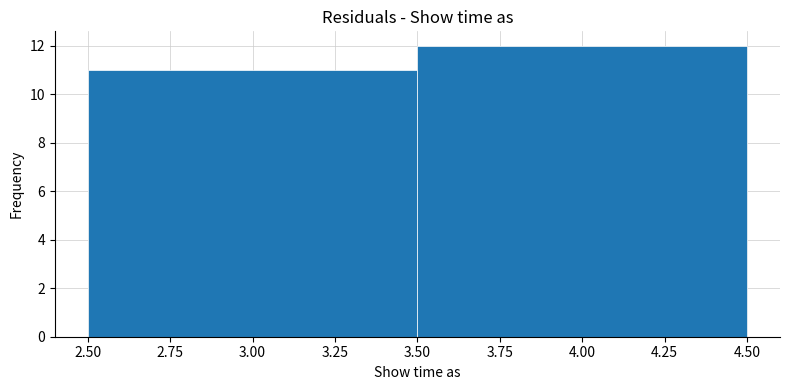

Reading left to right, list every bar in this chart as the range it spans on the x-axis followed by its height. The values are not printed on the chart, so give them approximately, as read against the axis.

2.50 to 3.50: 11
3.50 to 4.50: 12